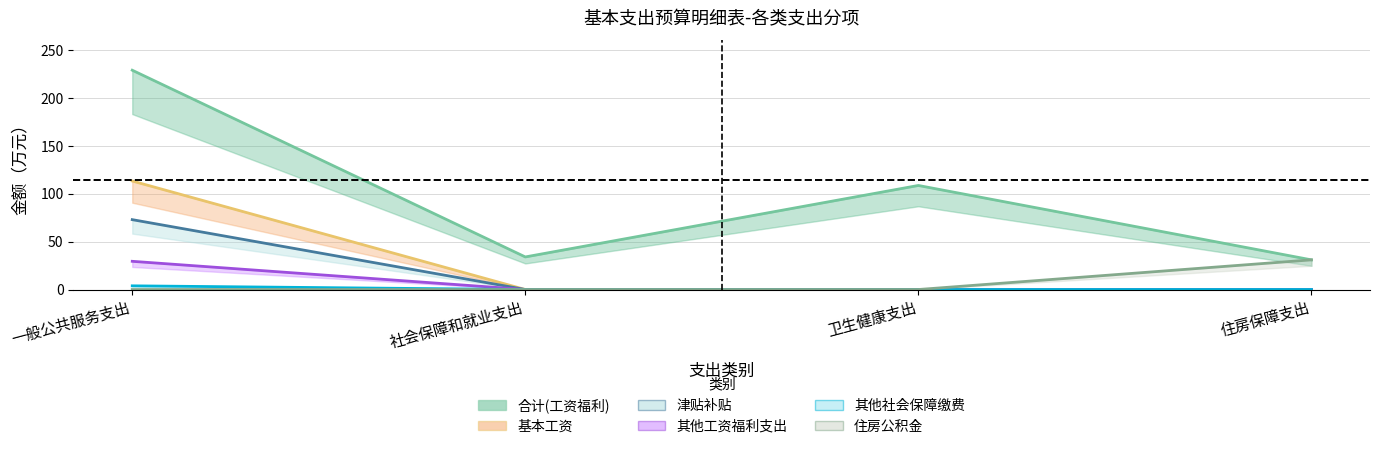

What is the difference between the 基本工资 values at 一般公共服务支出 and 社会保障和就业支出?

72.9